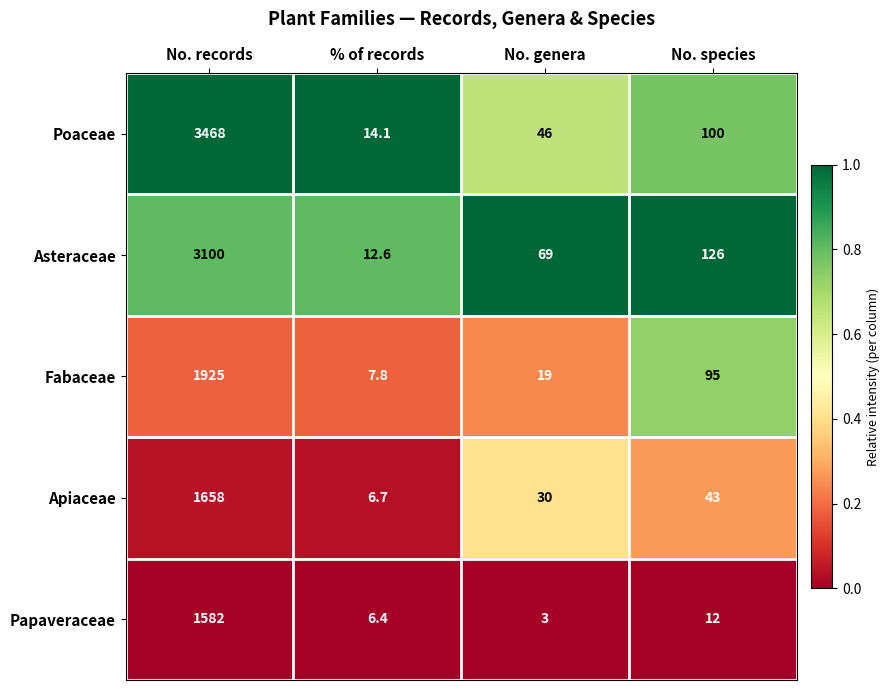

Reading left to right, extract all data points from this chart.

Poaceae: No. records=3468.0	% of records=14.1	No. genera=46.0	No. species=100.0
Asteraceae: No. records=3100.0	% of records=12.6	No. genera=69.0	No. species=126.0
Fabaceae: No. records=1925.0	% of records=7.8	No. genera=19.0	No. species=95.0
Apiaceae: No. records=1658.0	% of records=6.7	No. genera=30.0	No. species=43.0
Papaveraceae: No. records=1582.0	% of records=6.4	No. genera=3.0	No. species=12.0